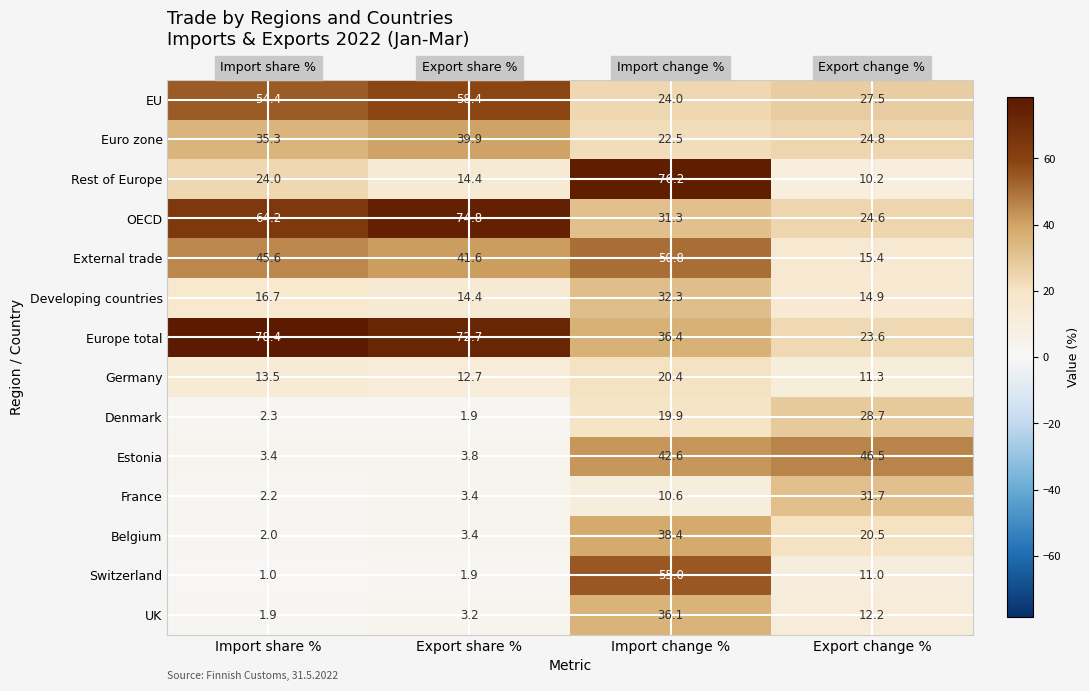

Rank the series at Import share % from highest to lowest value.

Europe total, OECD, EU, External trade, Euro zone, Rest of Europe, Developing countries, Germany, Estonia, Denmark, France, Belgium, UK, Switzerland